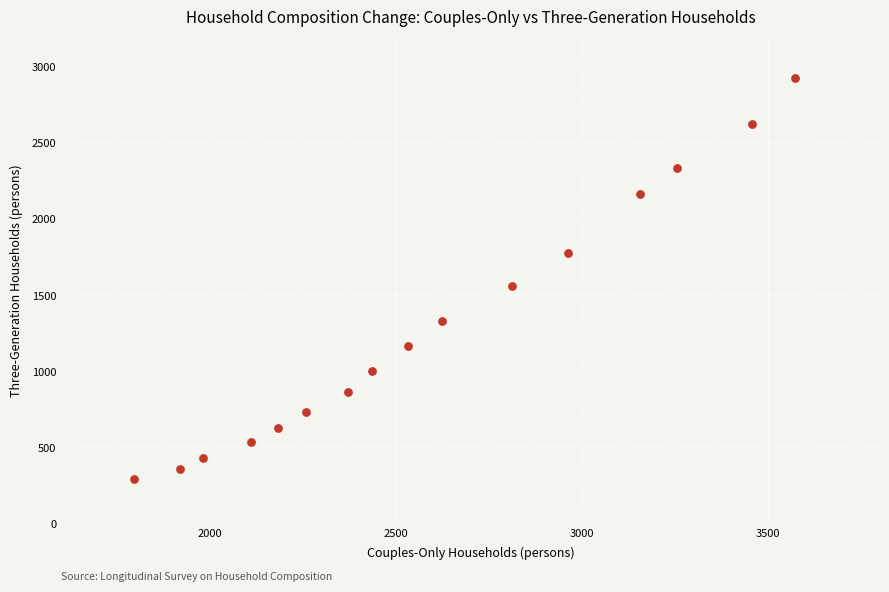

What Y value in the scatter plot is closest to 1608?

1561